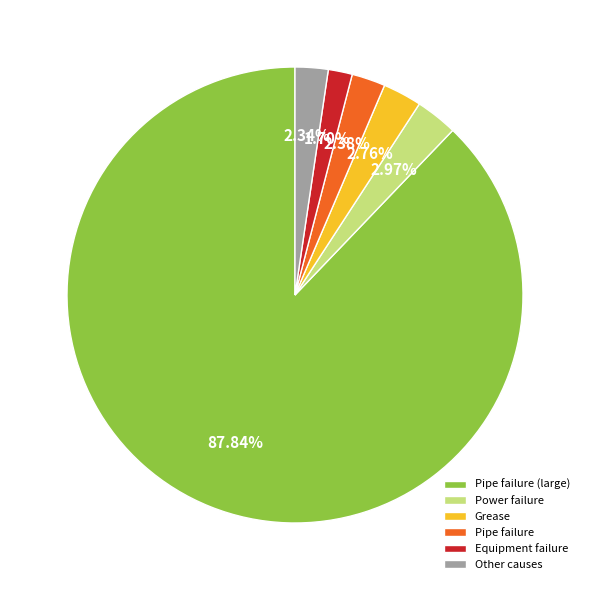

Does Pipe failure (large) account for over 50% of the chart?

Yes